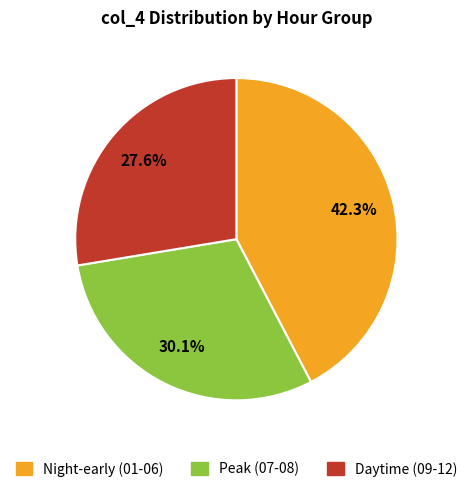

Rank the categories by value from lowest to highest.

Daytime (09-12), Peak (07-08), Night-early (01-06)